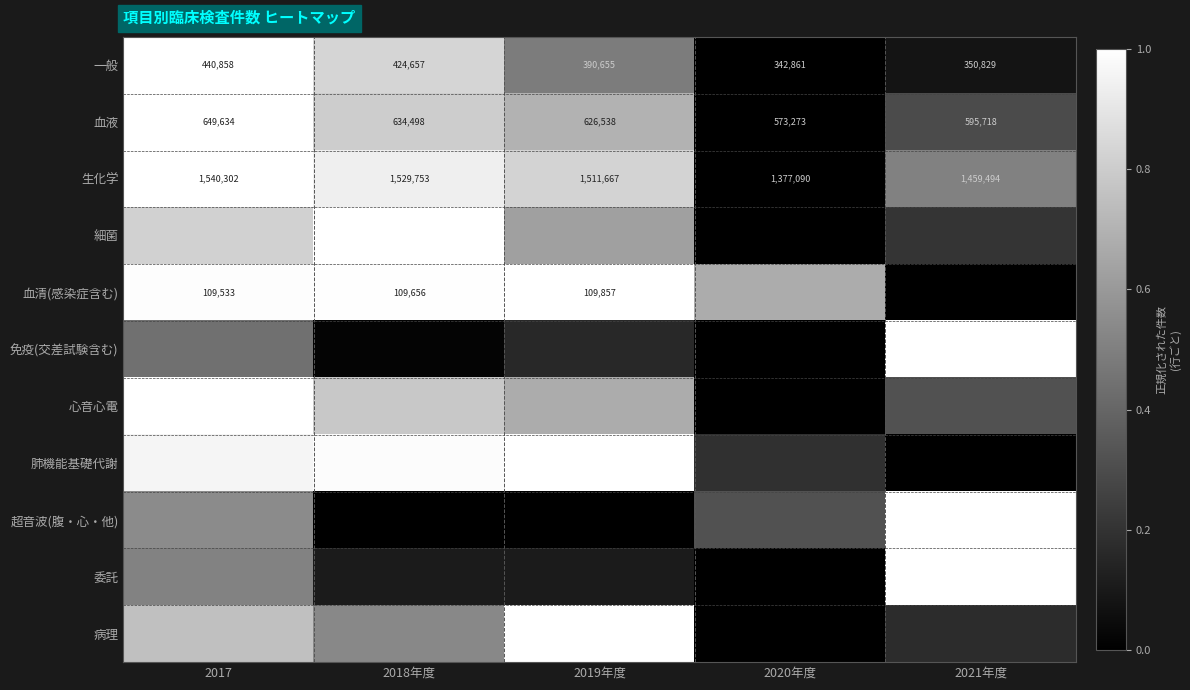

Between 2020年度 and 2018年度, which is larger?

2018年度